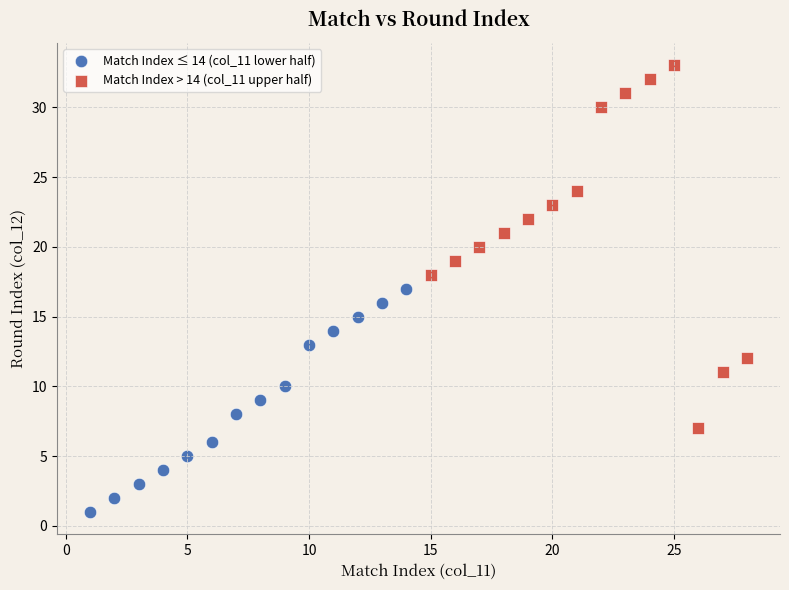

Which series has the widest spread of Y values?

Match Index > 14 (col_11 upper half)